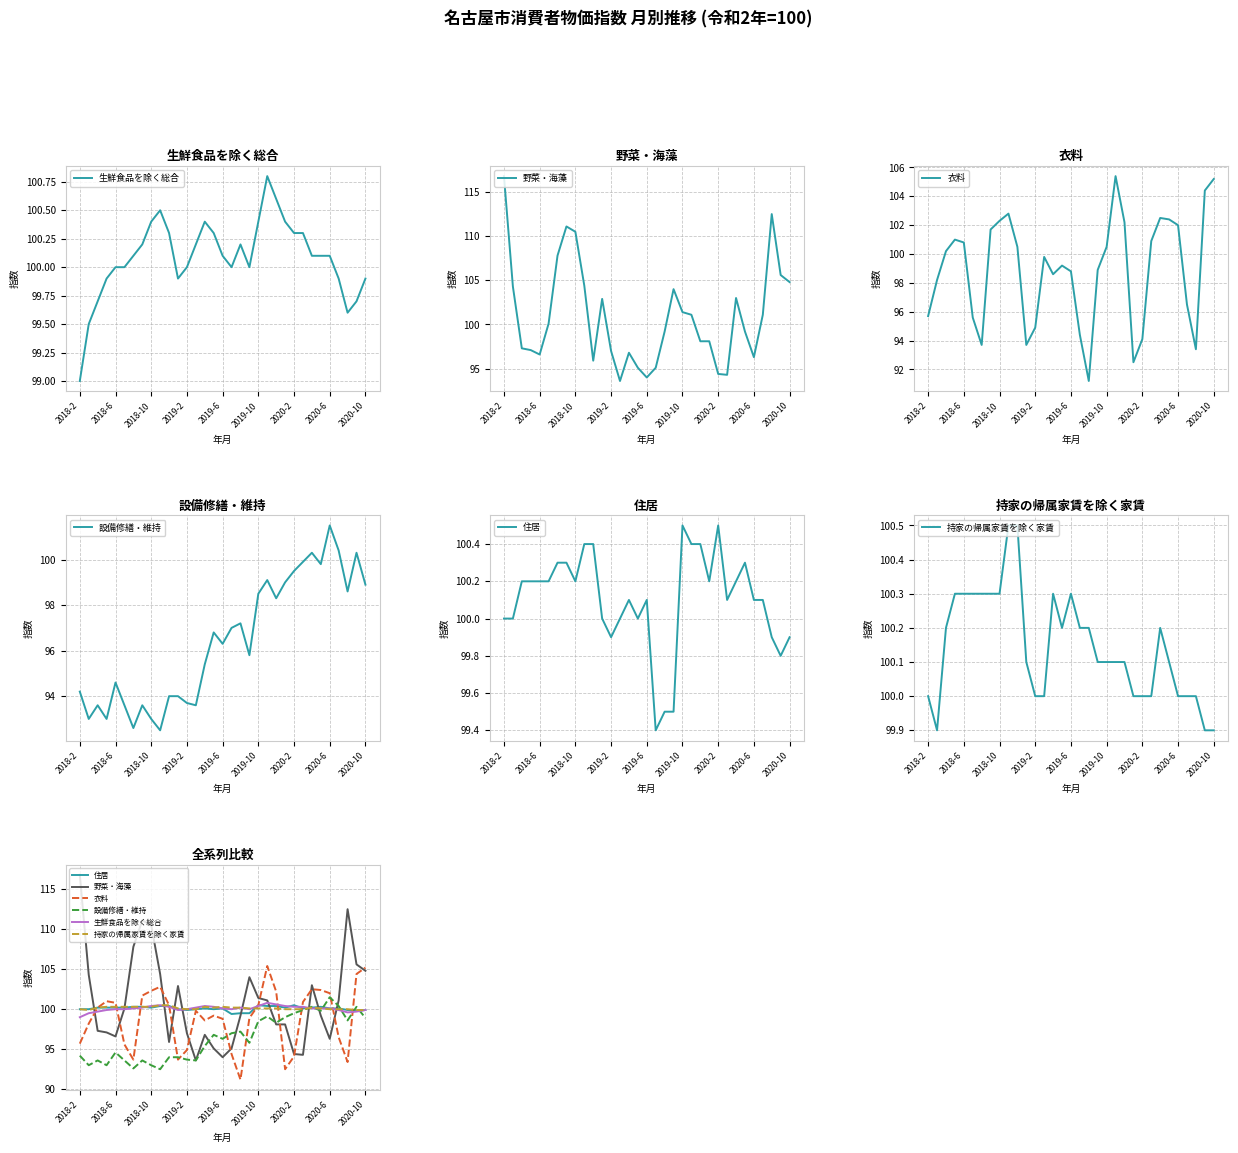

Count the 持家の帰属家賃を除く家賃 values in the range 100 to 101.

30